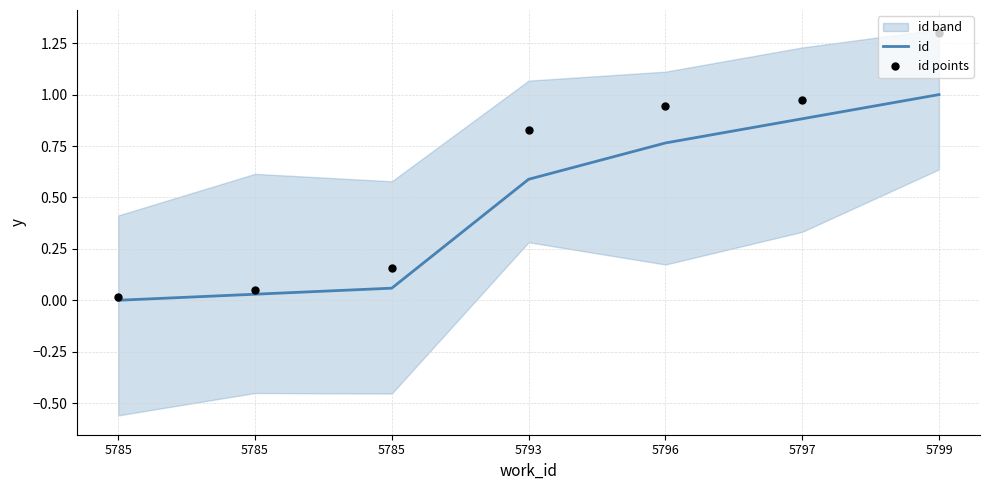

Is the value of id at 5799 greater than the value of id points at 5799?

No